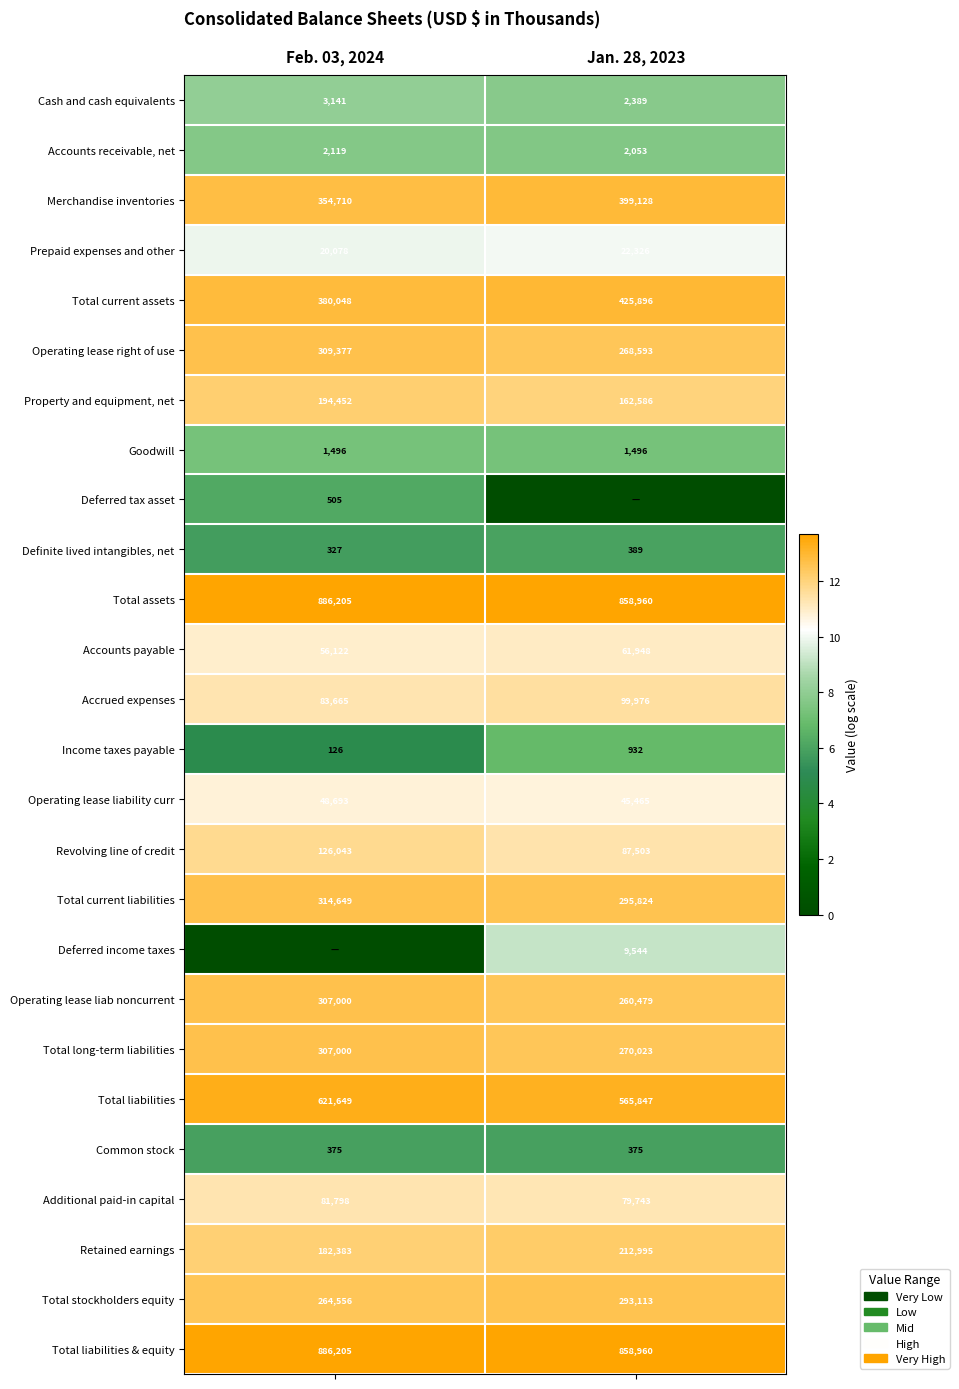

What is the difference between the Operating lease liab noncurrent values at Feb. 03, 2024 and Jan. 28, 2023?

46521